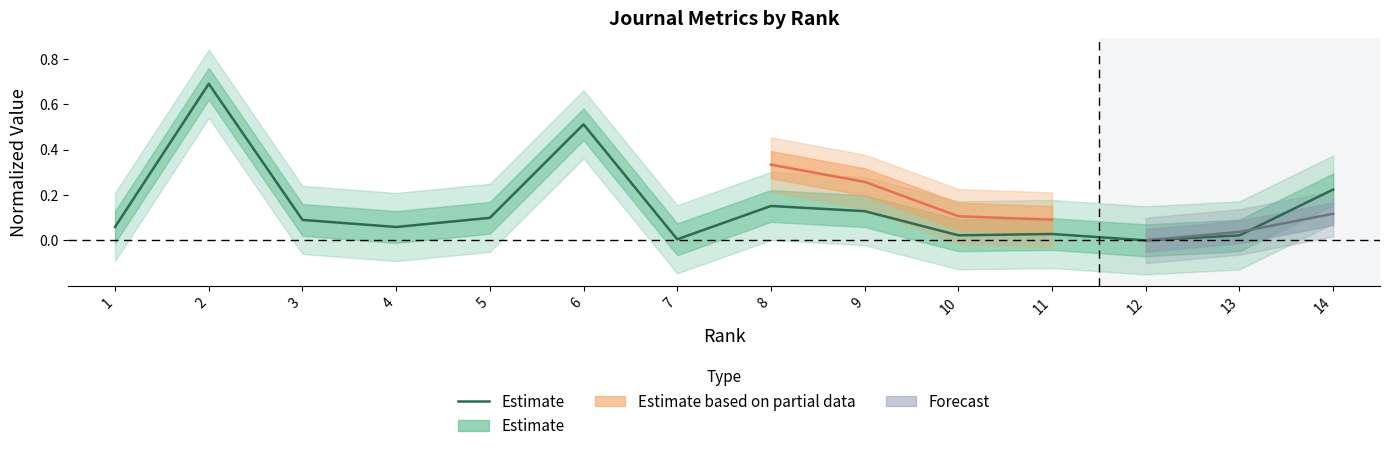

Is it true that the value at 6 is 0.5?

True